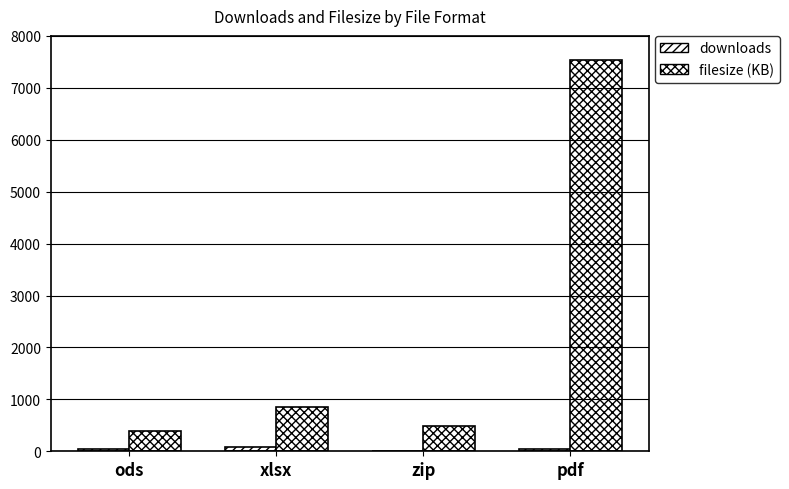

How many groups of bars are there?

4